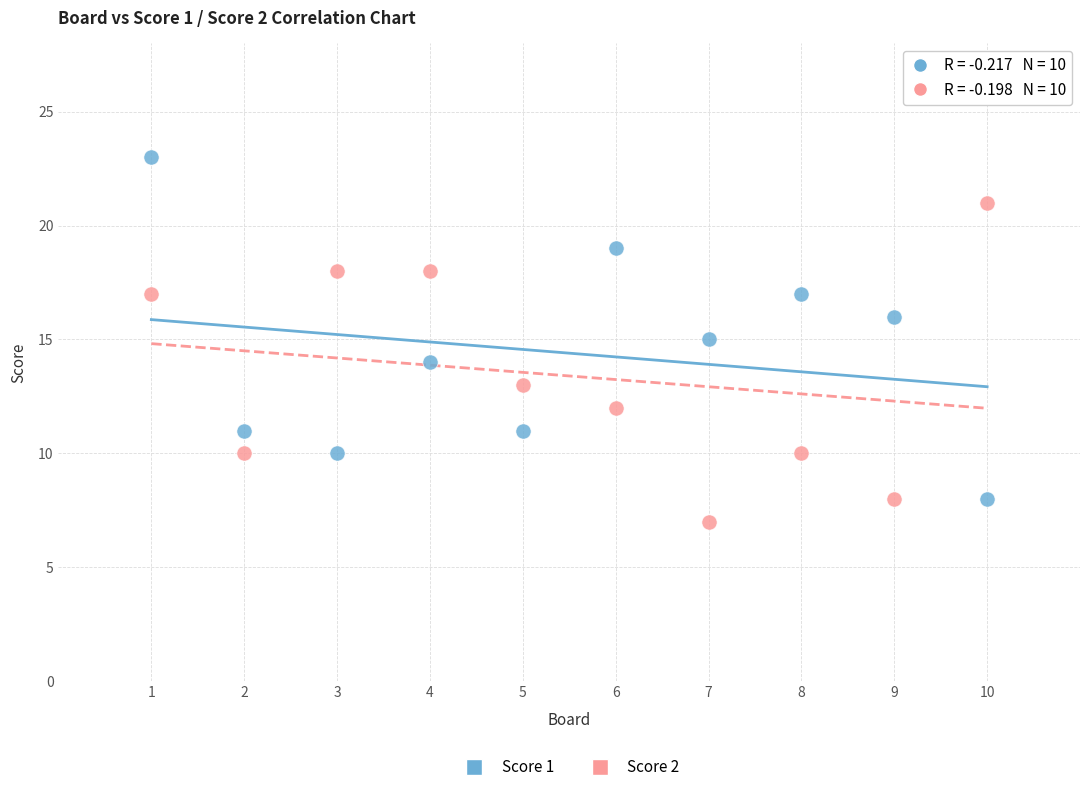

Which series reaches the maximum Y coordinate?

Score 1